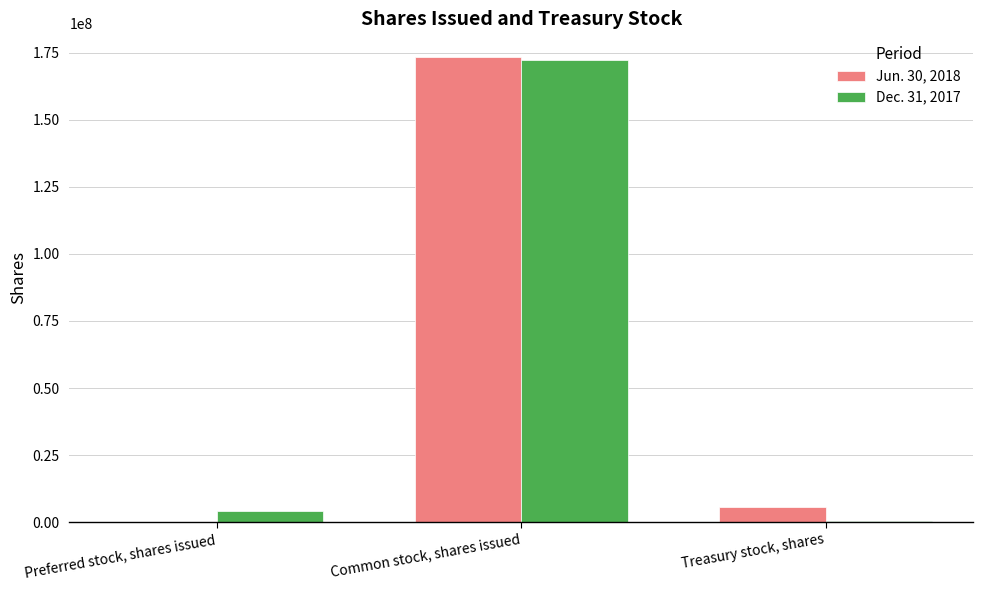

What is the total value across all series at Common stock, shares issued?

345680456